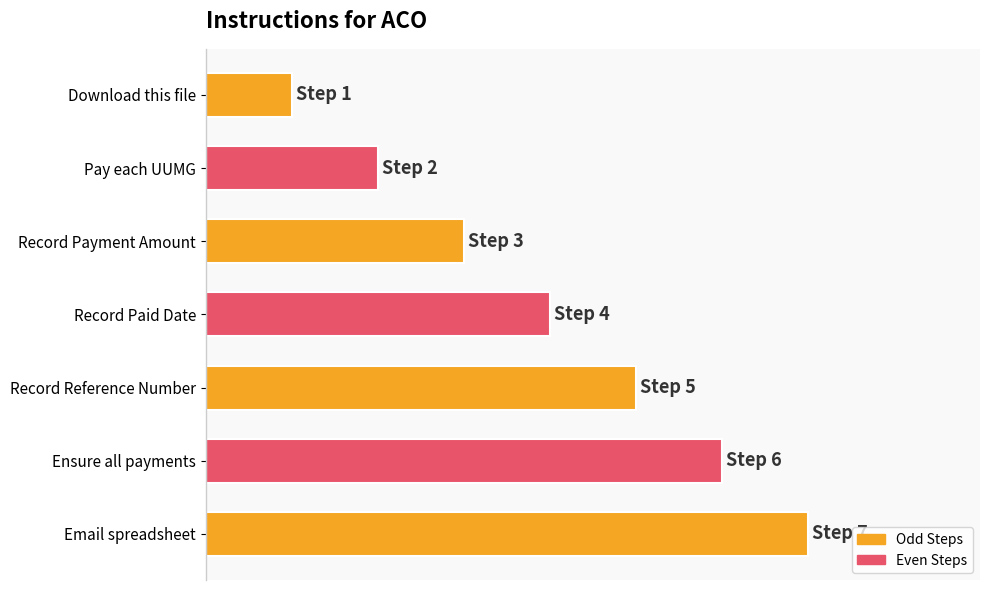

Does the chart contain any negative values?

No